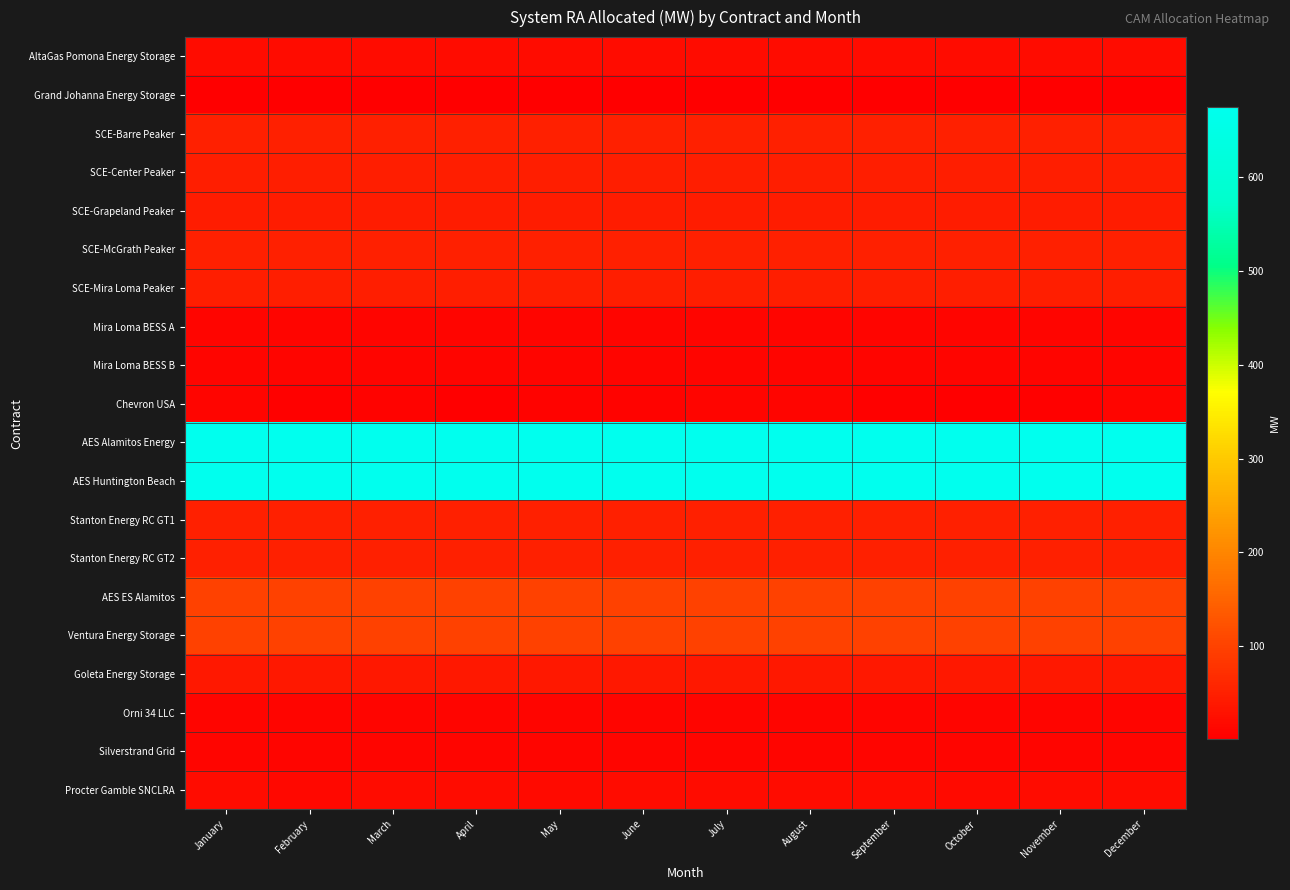

Which has a higher value, January or October?

January